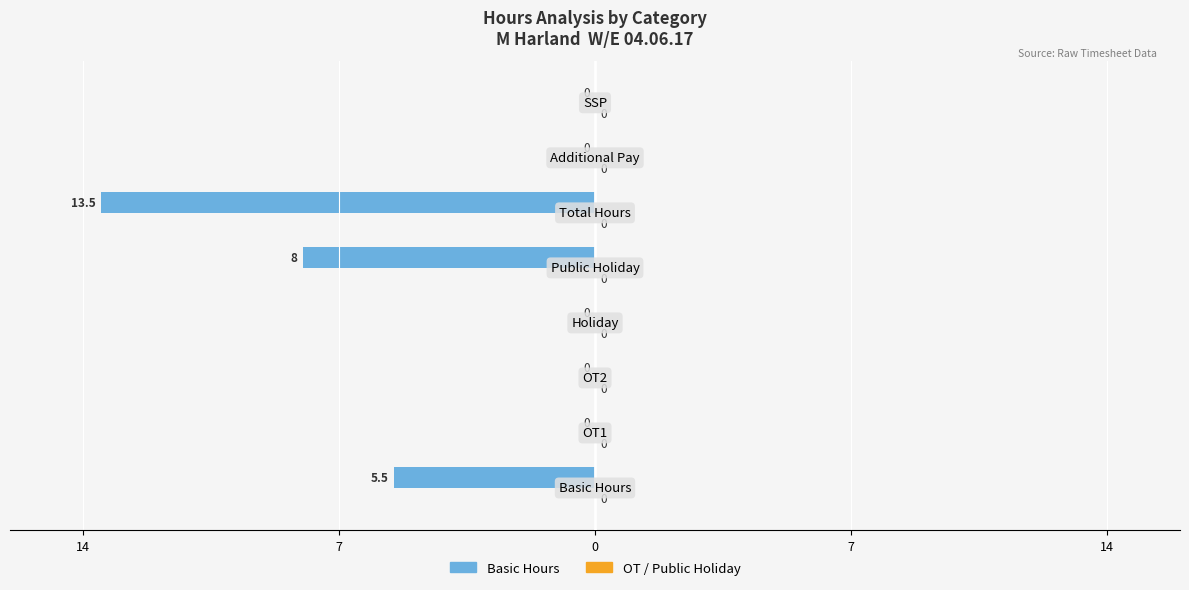

Are the bars horizontal?

Yes